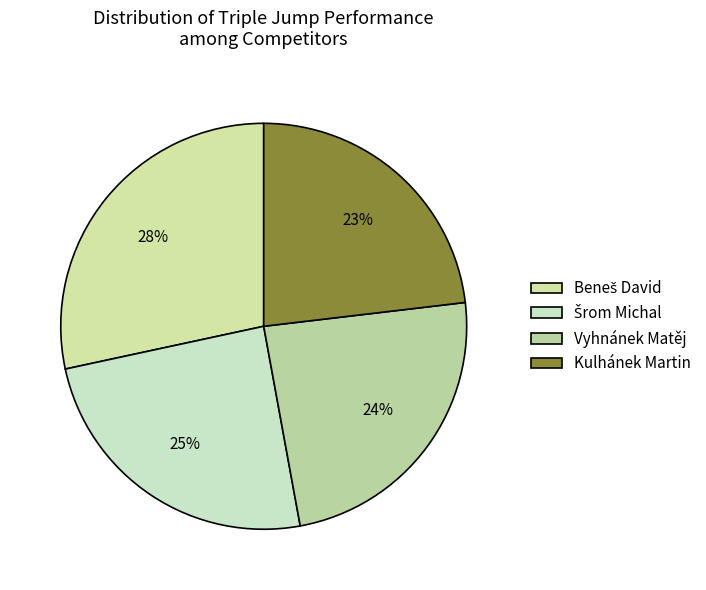

True or false: Beneš David accounts for 28% of the total.

True